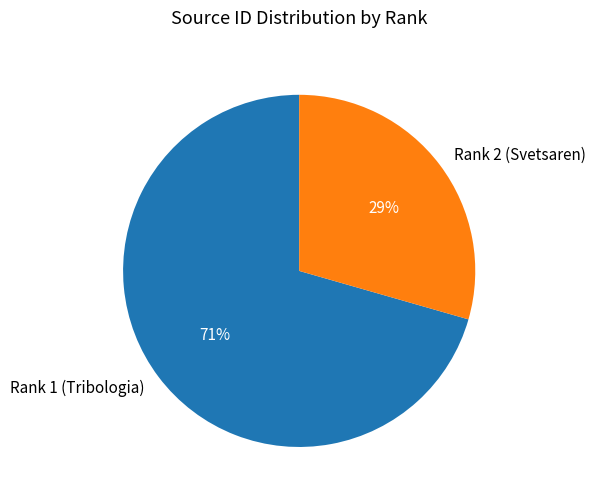

Between Rank 1 (Tribologia) and Rank 2 (Svetsaren), which is larger?

Rank 1 (Tribologia)